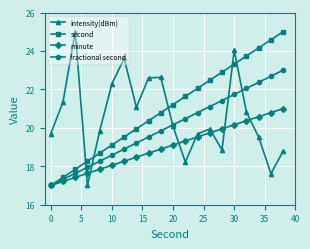

At how many categories does at least one series exceed 19?

19